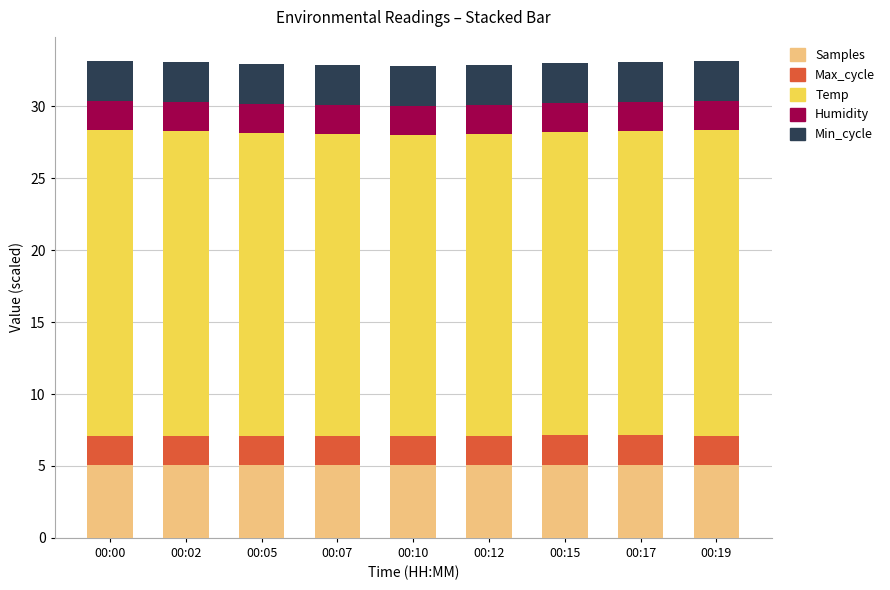

What is the total value across all series at 00:05?

33.0